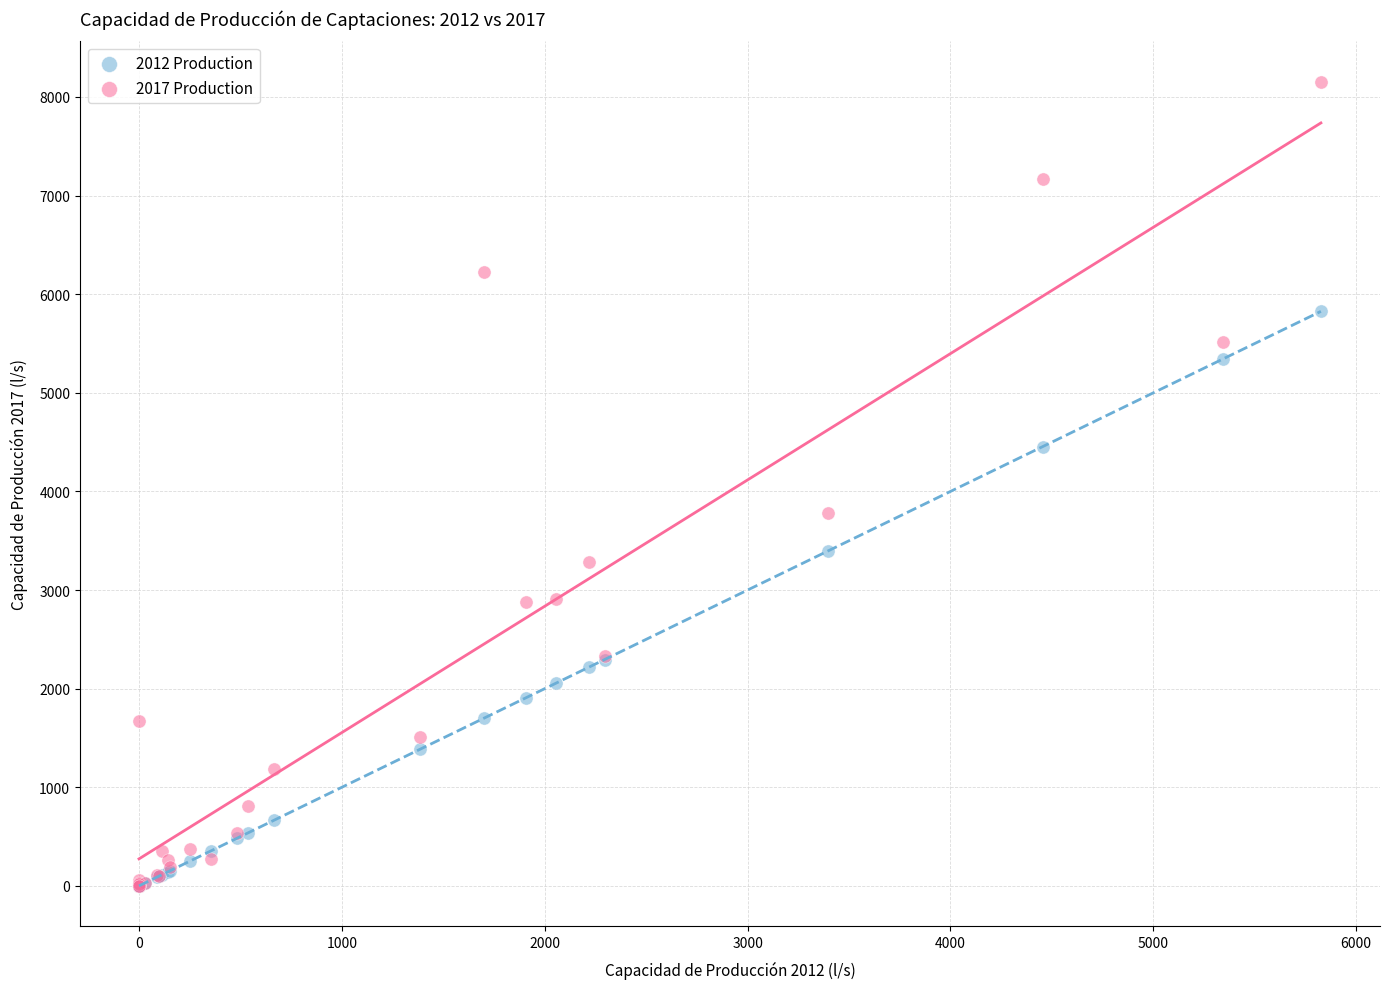

What are all the series names shown in the legend?

2012 Production, 2017 Production